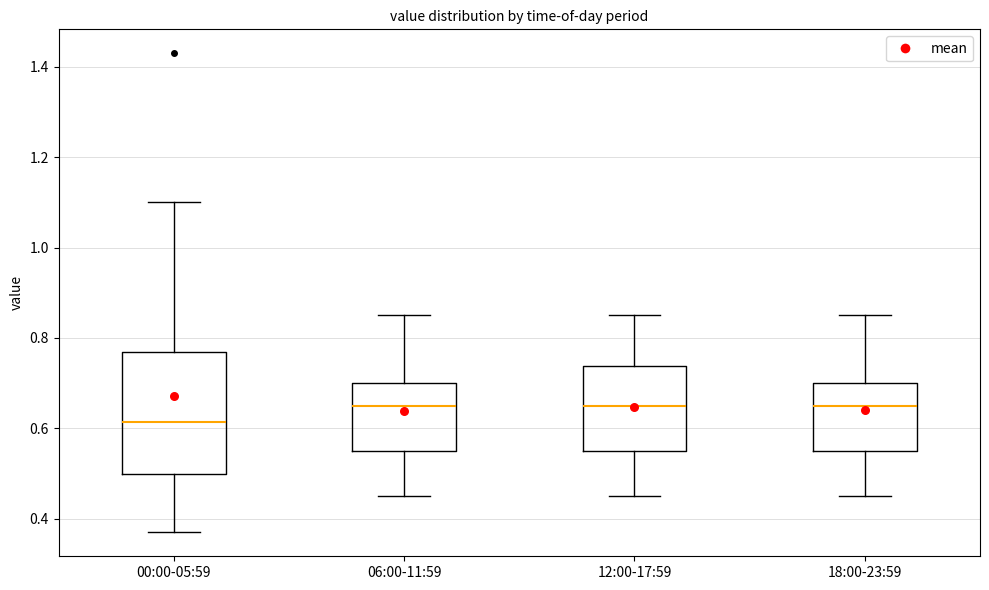

Which box's median line is the lowest?

00:00-05:59